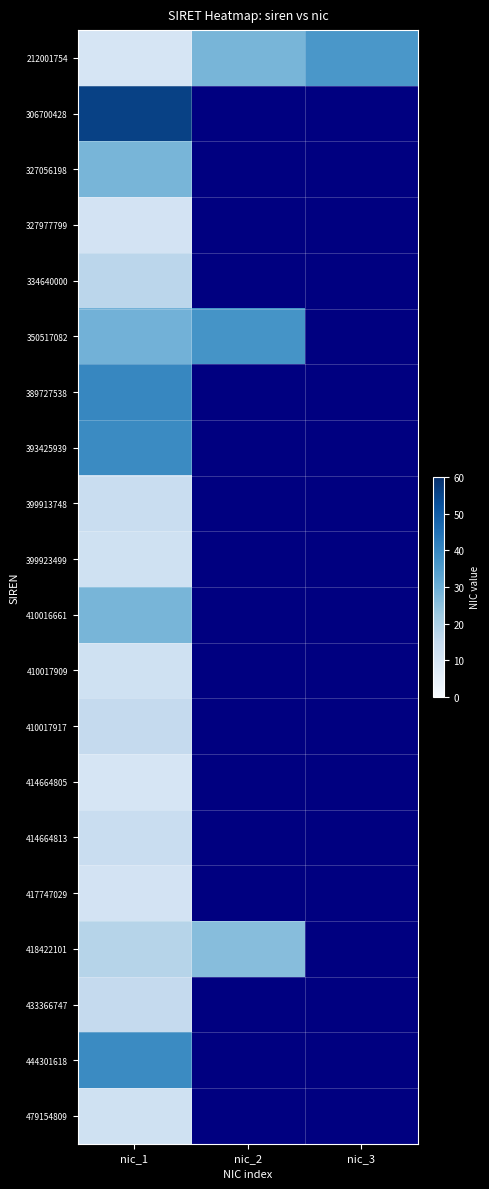

True or false: 350517082 has a value of 40.5 at nic_1.

False